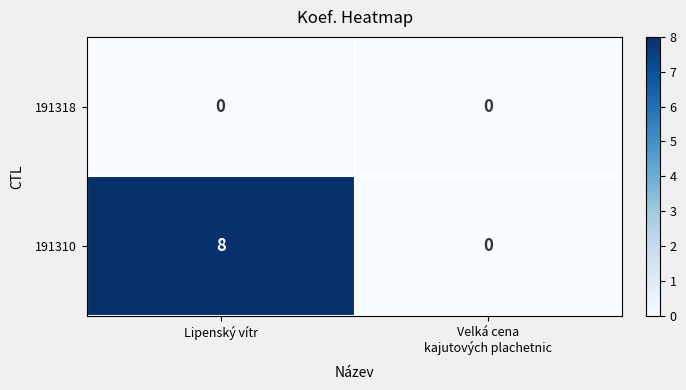

Between Lipenský vítr and Velká cena
kajutových plachetnic, which series saw the biggest shift?

191310